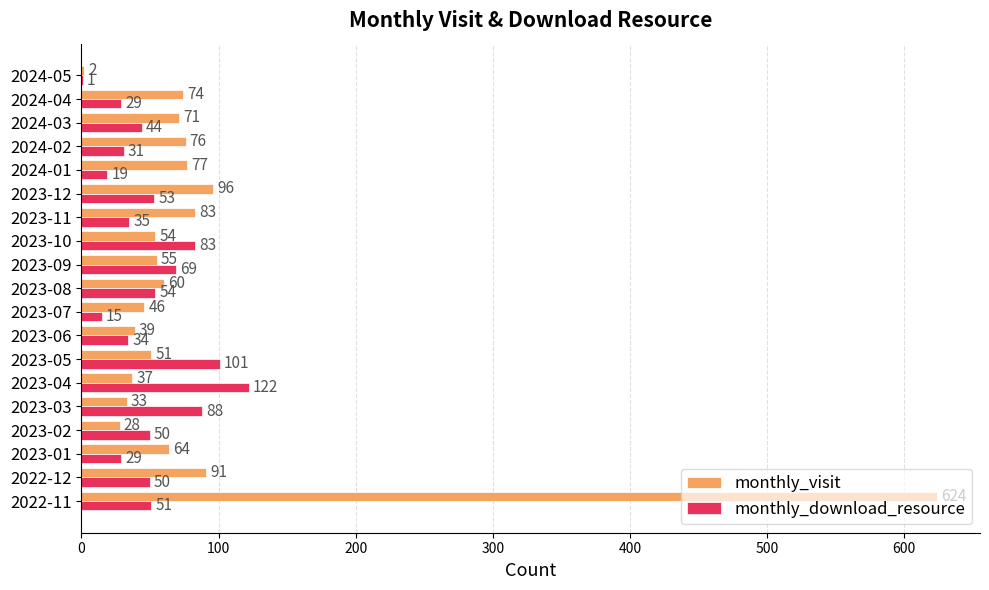

What is the maximum value for monthly_visit?

624